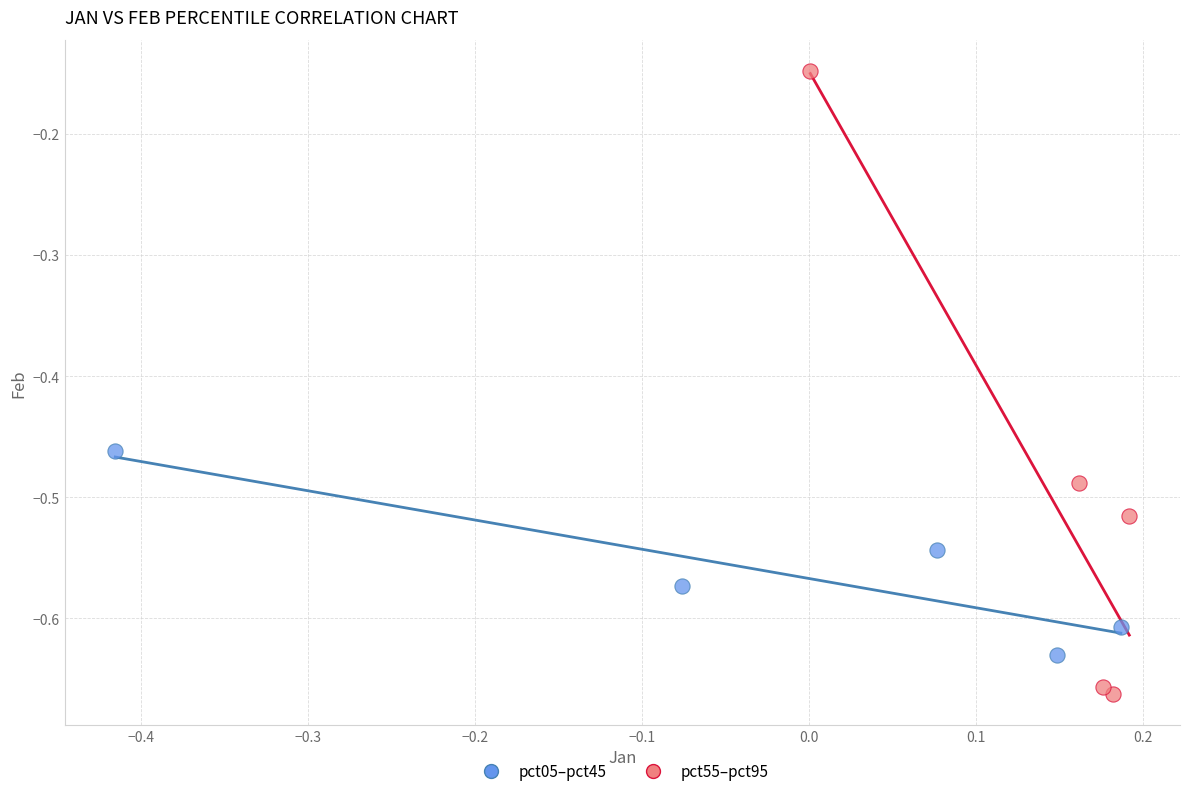

What are all the series names shown in the legend?

pct05–pct45, pct55–pct95